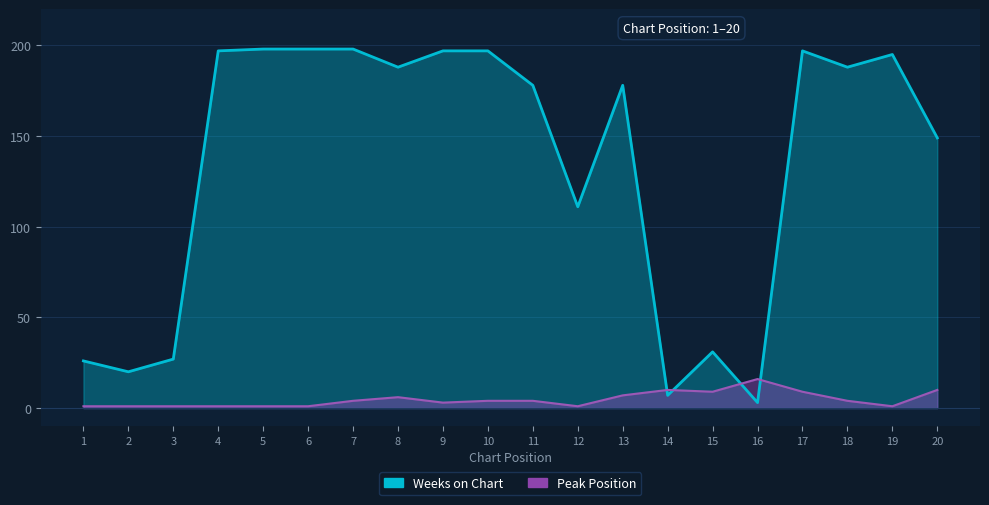

What is the difference between the Peak Position values at 18 and 6?

3